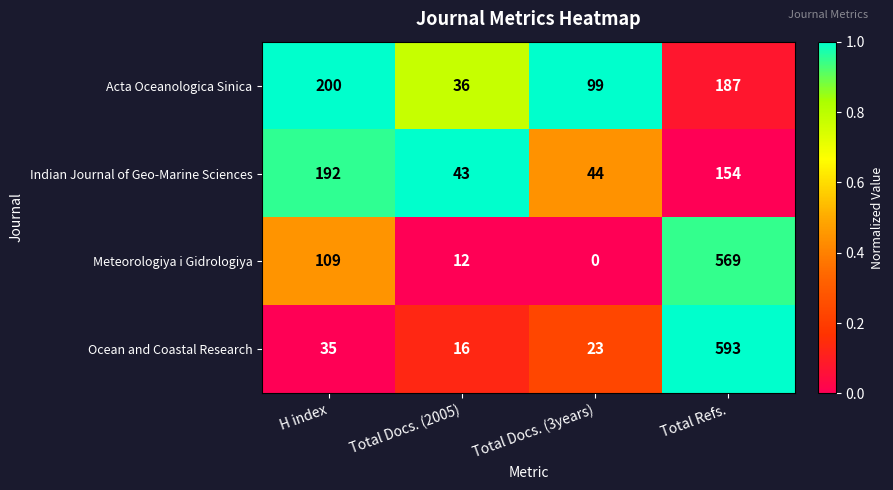

Which series has the largest total across all categories?

Meteorologiya i Gidrologiya